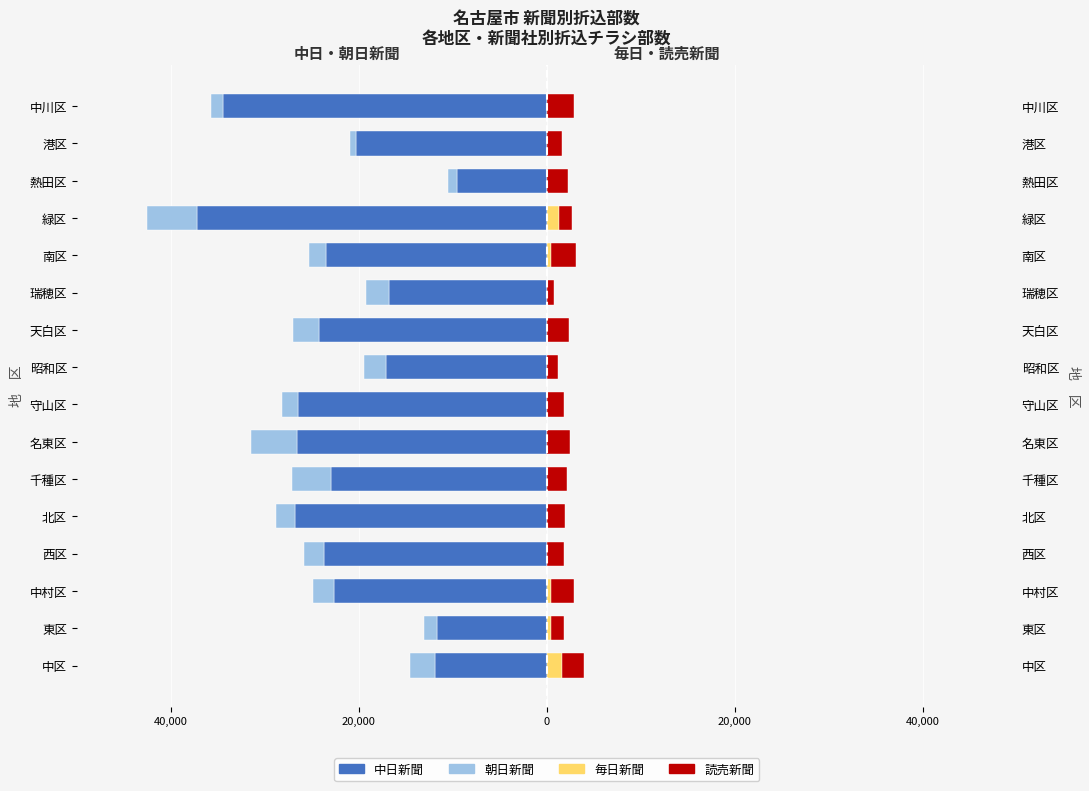

What is the difference between the second highest and minimum values in the 毎日新聞 series?

1300